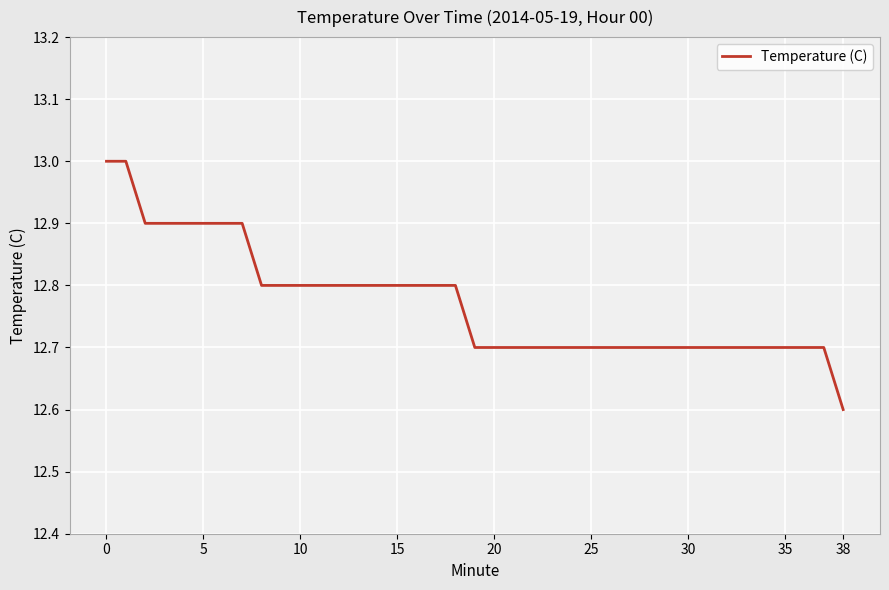

What is the smallest value displayed?

12.6